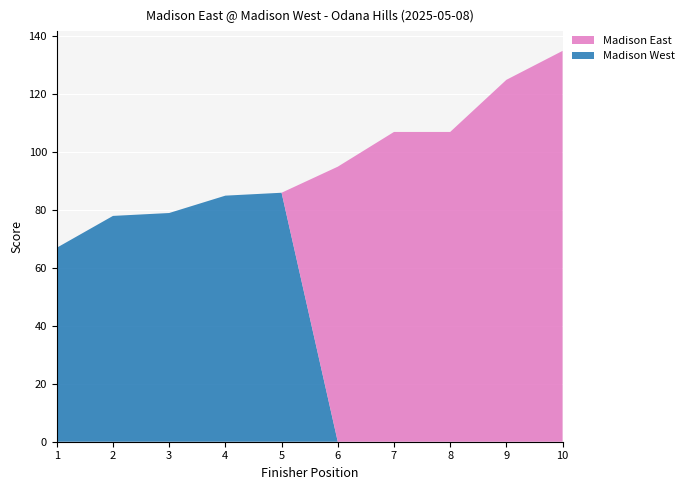

Reading left to right, extract all data points from this chart.

Madison West: 1=67	2=78	3=79	4=85	5=86	6=0	7=0	8=0	9=0	10=0
Madison East: 1=0	2=0	3=0	4=0	5=0	6=95	7=107	8=107	9=125	10=135